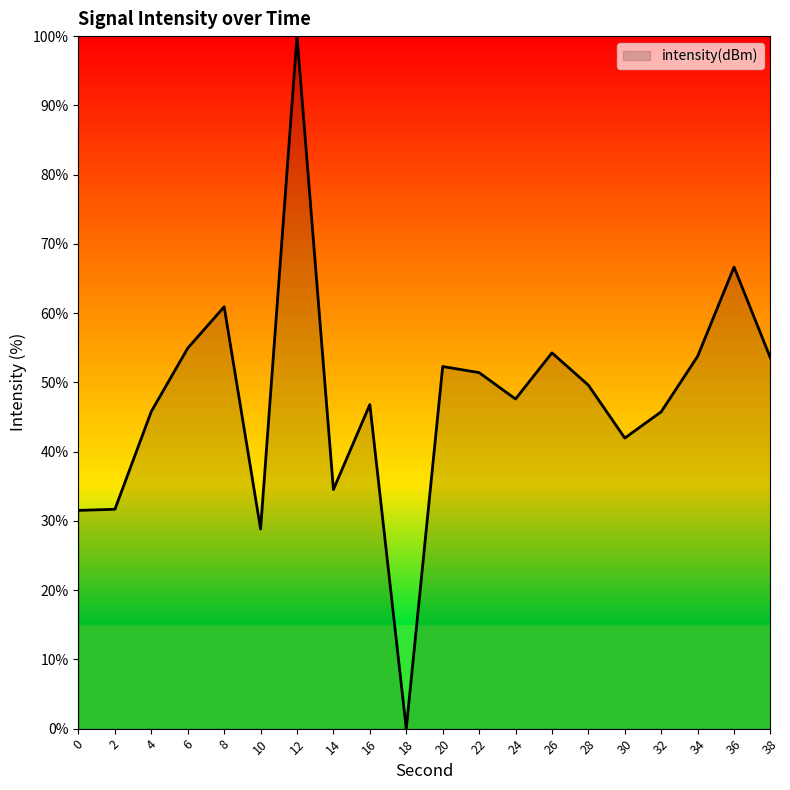

At which label does the data first exceed 49?

6